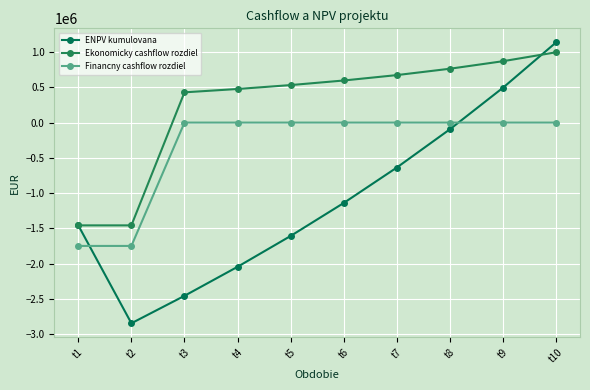

How many categories are shown in the chart?

10